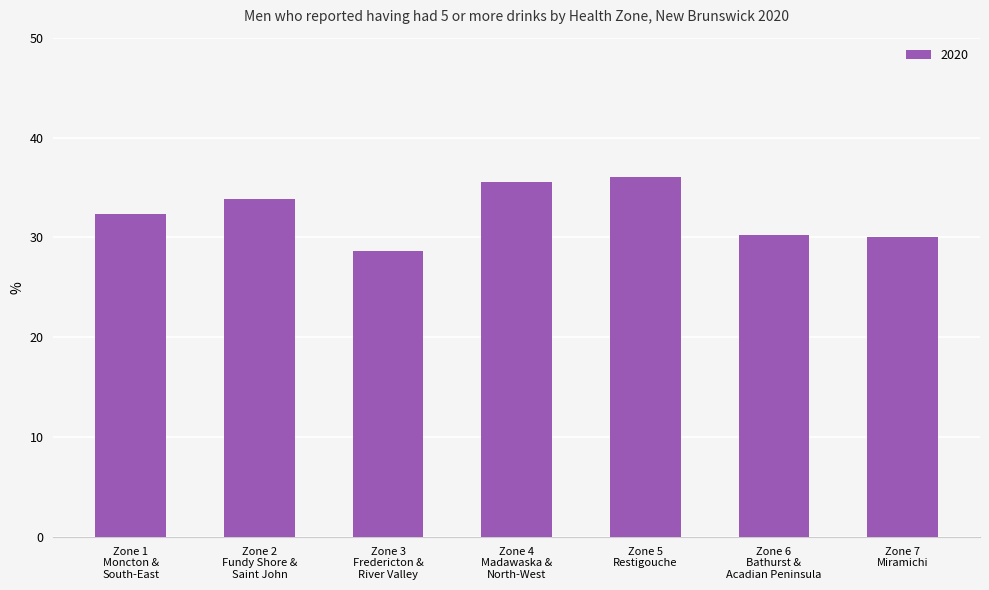

What is the maximum value shown in the chart?

36.0